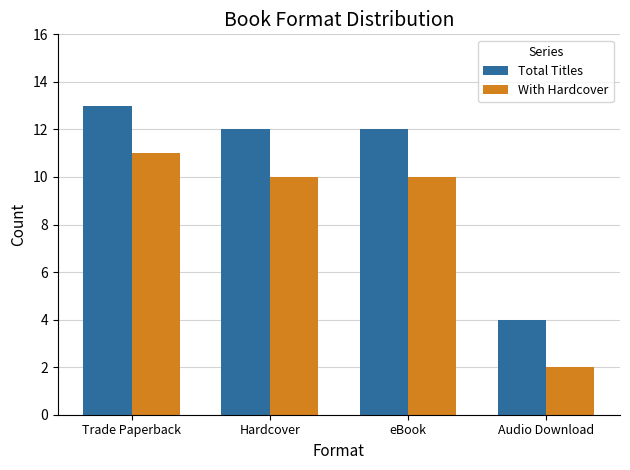

What is the approximate value of Total Titles at Audio Download?

4